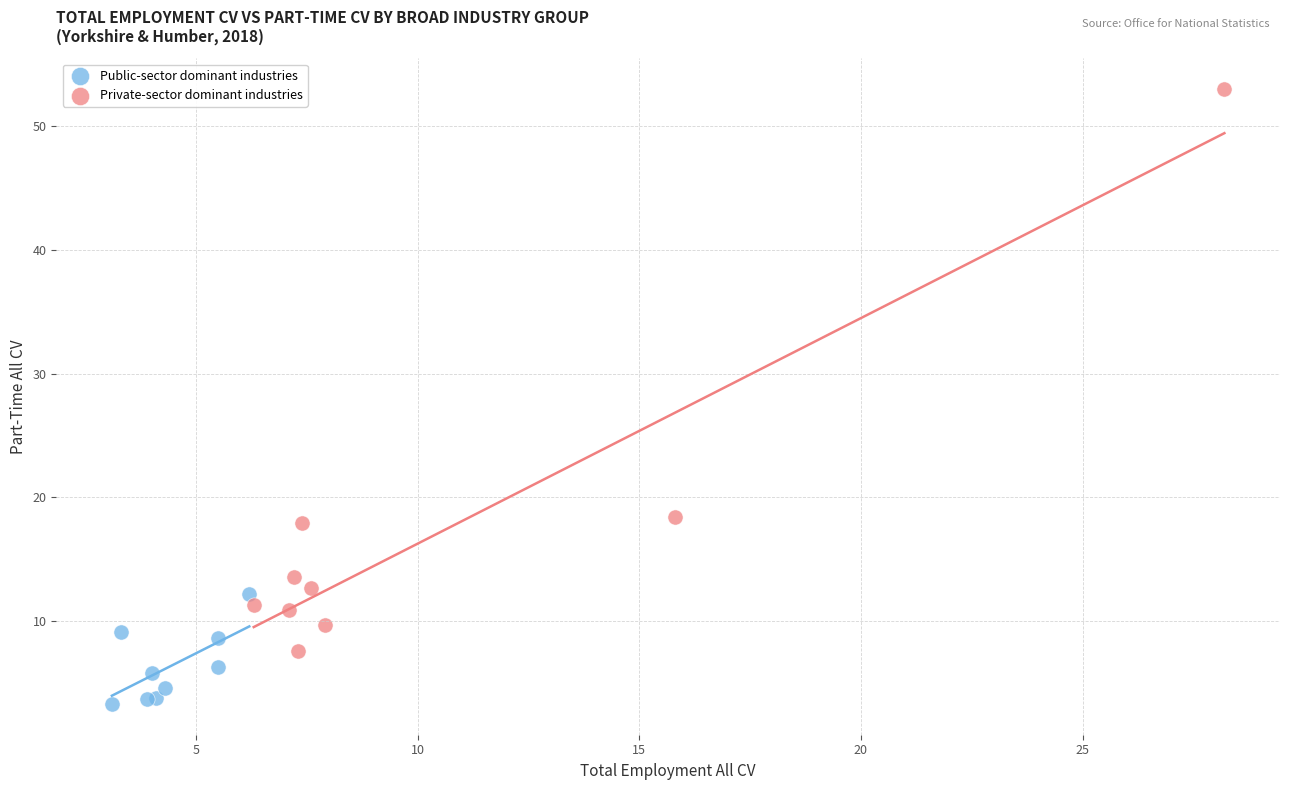

Which series reaches the minimum Y coordinate?

Public-sector dominant industries